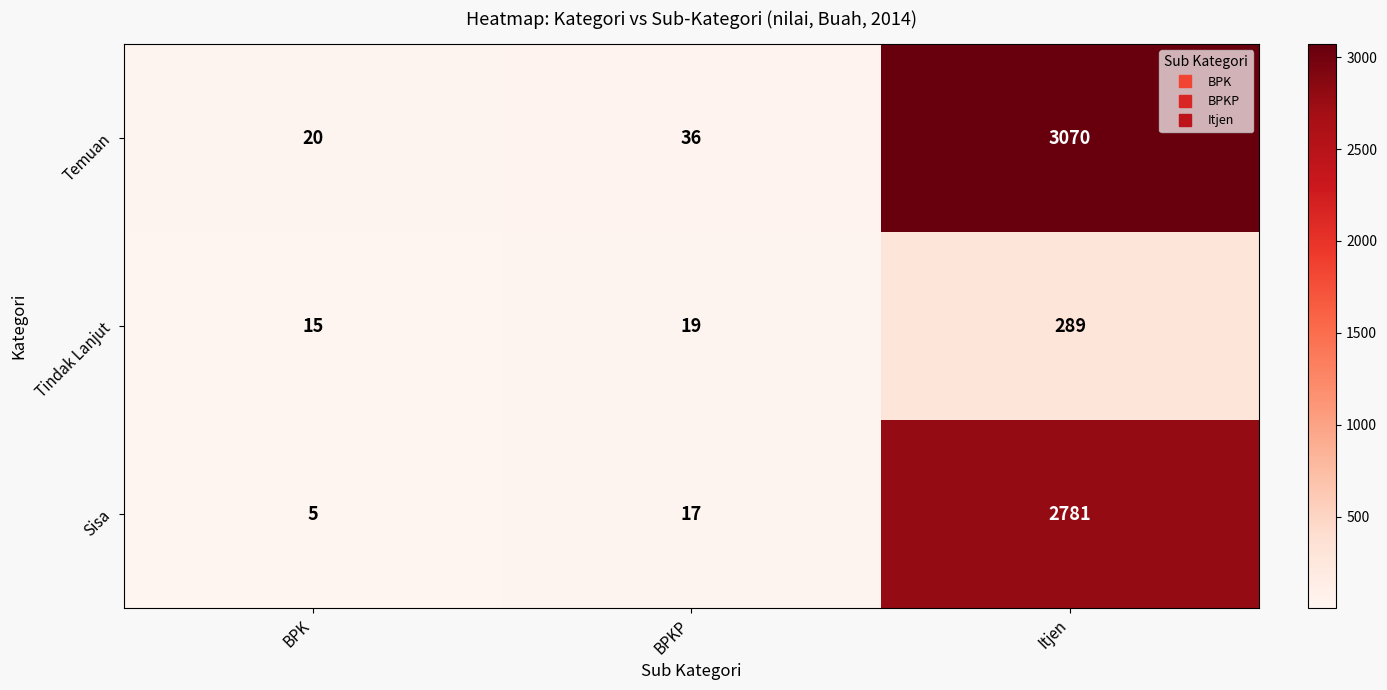

True or false: Sisa has a value of 2781 at Itjen.

True